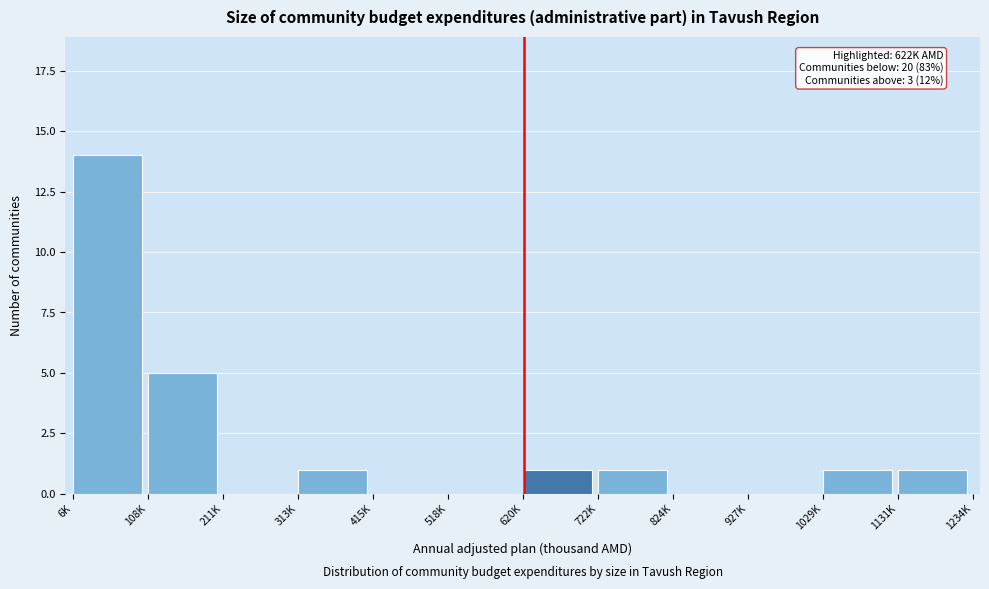

Reading right to left, what are all the values shown in this chart?

1131K=1	1029K=1	927K=0	824K=0	722K=1	620K=1	518K=0	415K=0	313K=1	211K=0	108K=5	6K=14